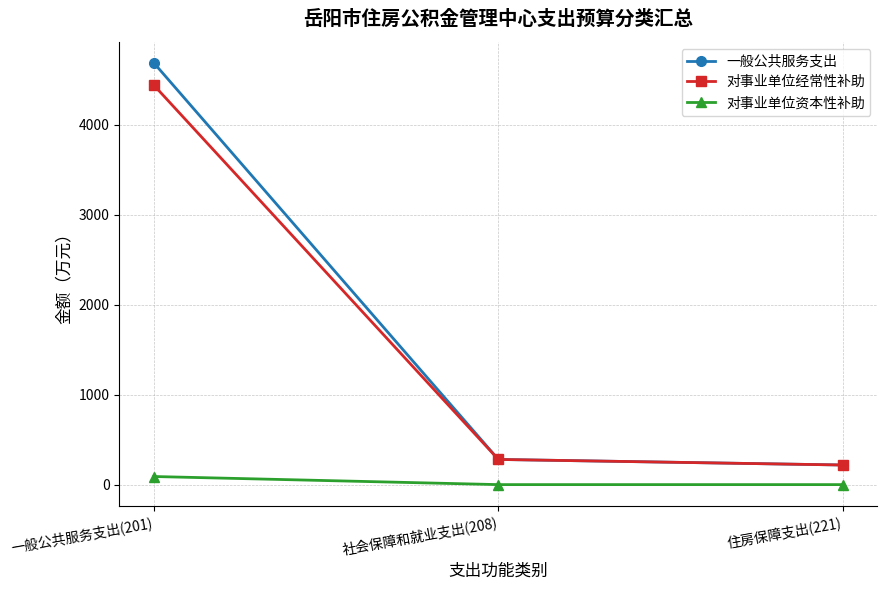

How many lines are shown in the chart?

3